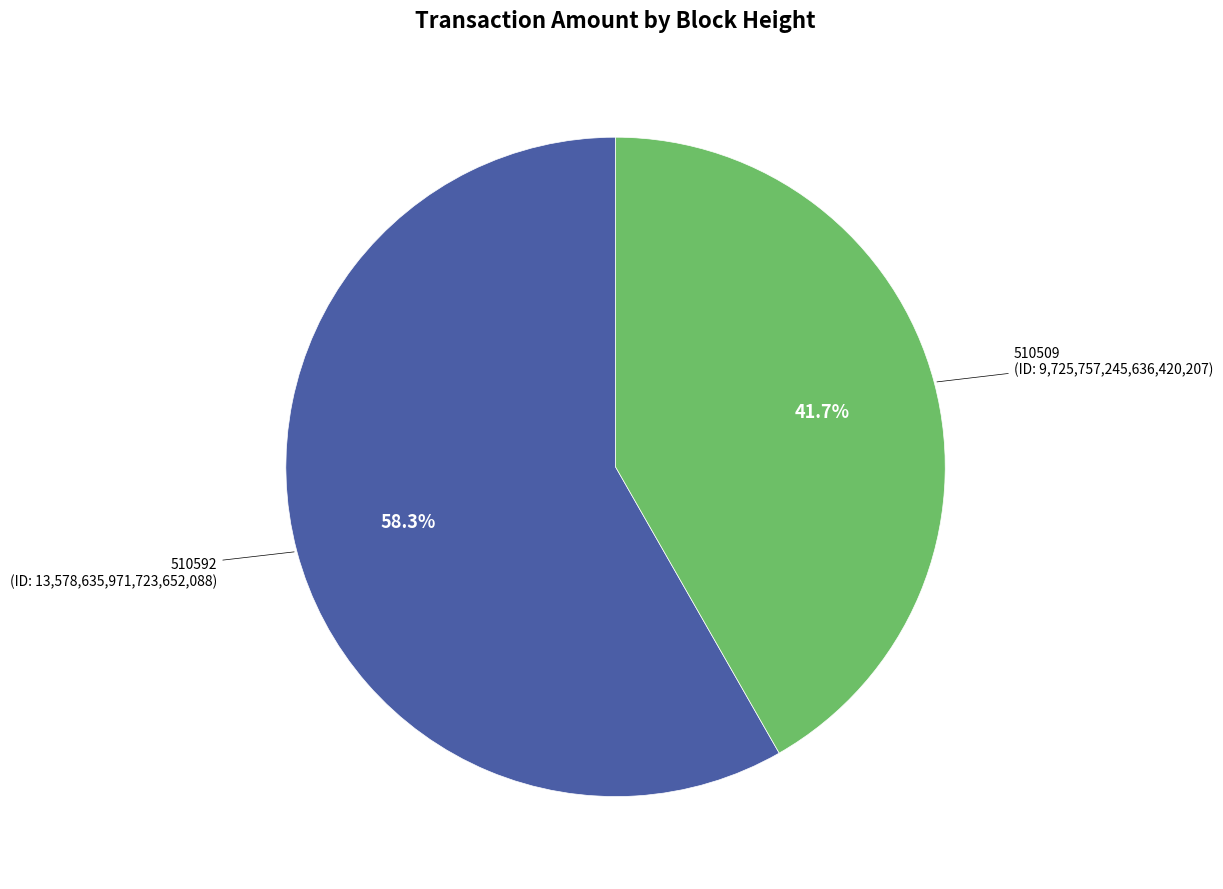

How many slices are in this pie chart?

2